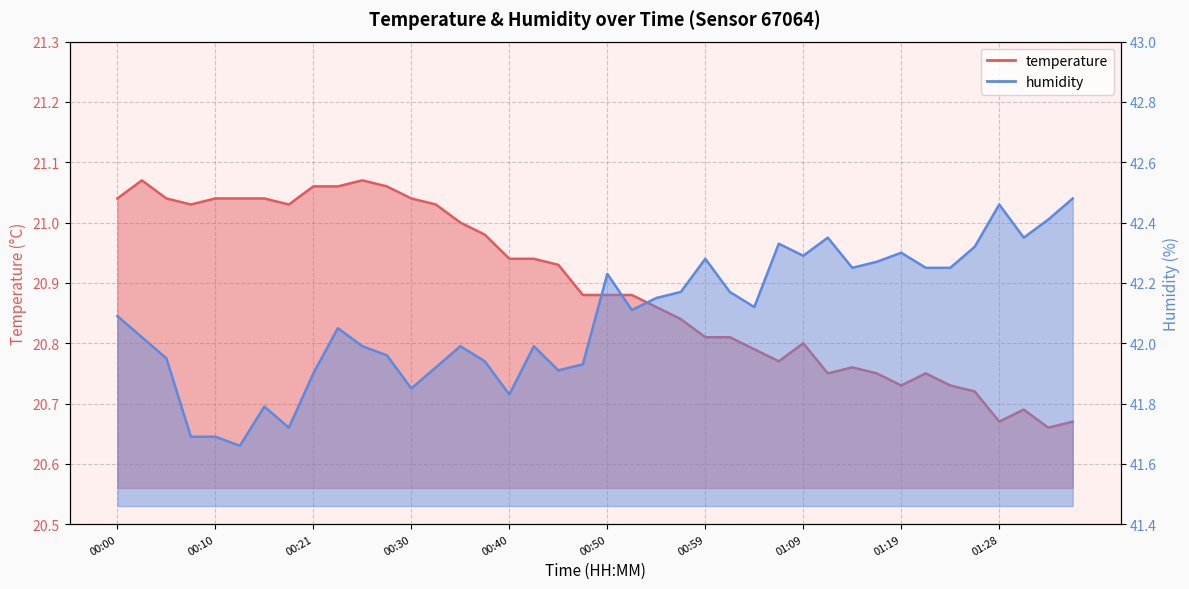

What is the lowest value of the temperature series?

20.7